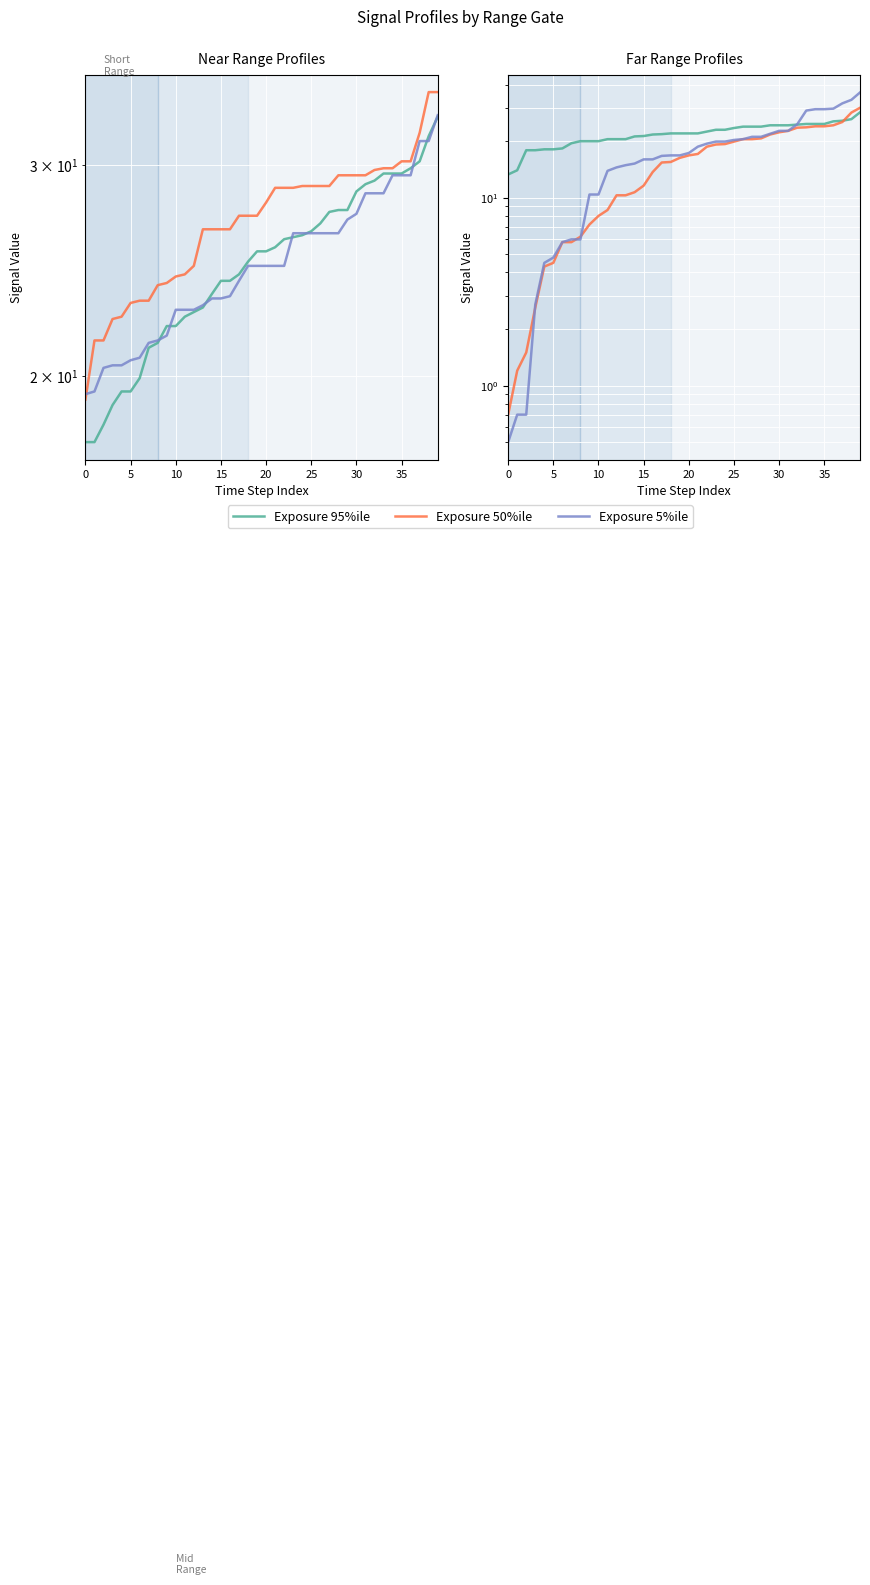

What is the average value of the Exposure 95%ile (3.329km) series?

21.8